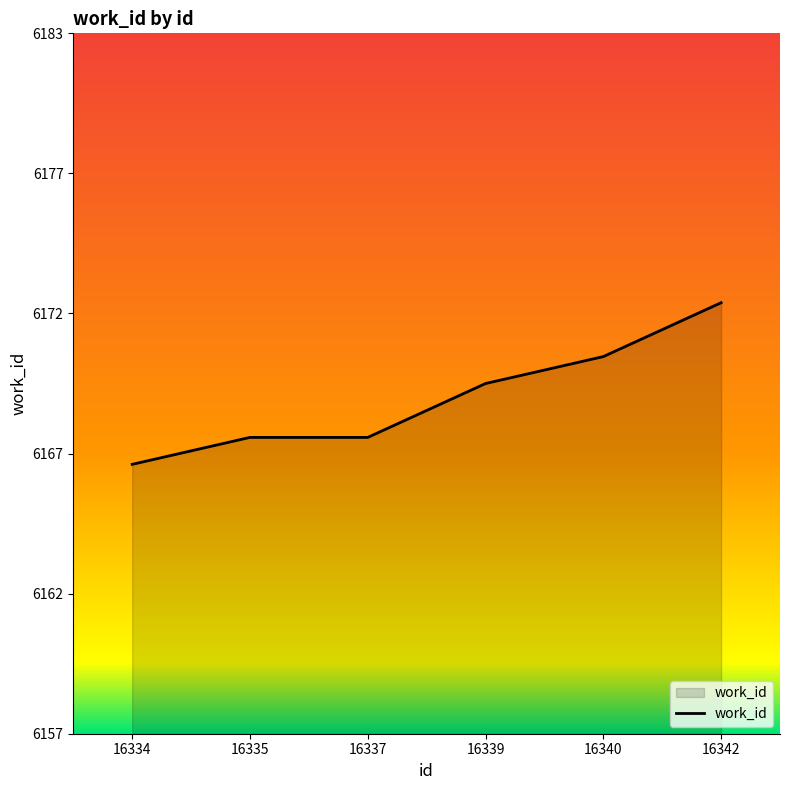

Reading right to left, extract all data points from this chart.

6173	6171	6170	6168	6168	6167